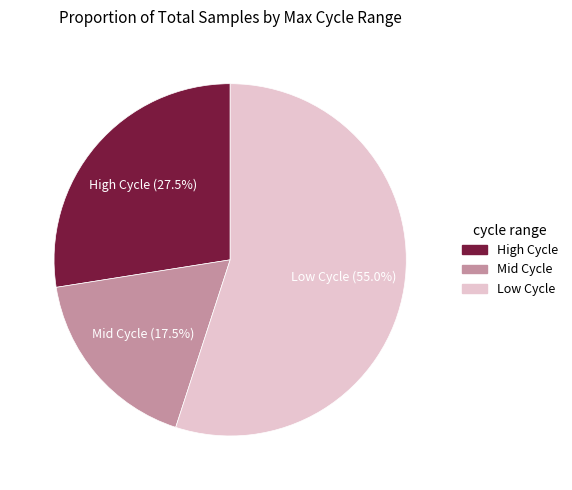

What is the ratio of the value at Low Cycle to the value at High Cycle?

2.0